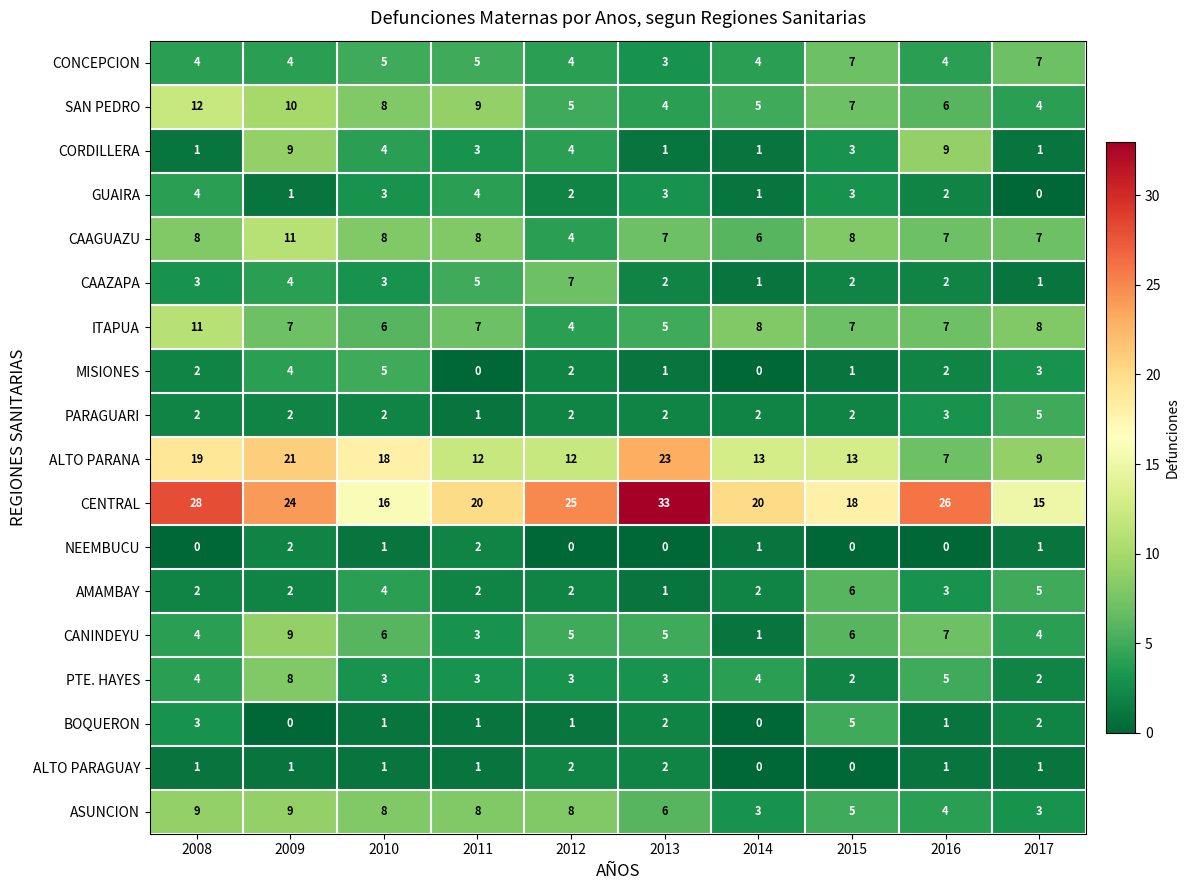

Is it true that BOQUERON equals 2 at 2017?

True